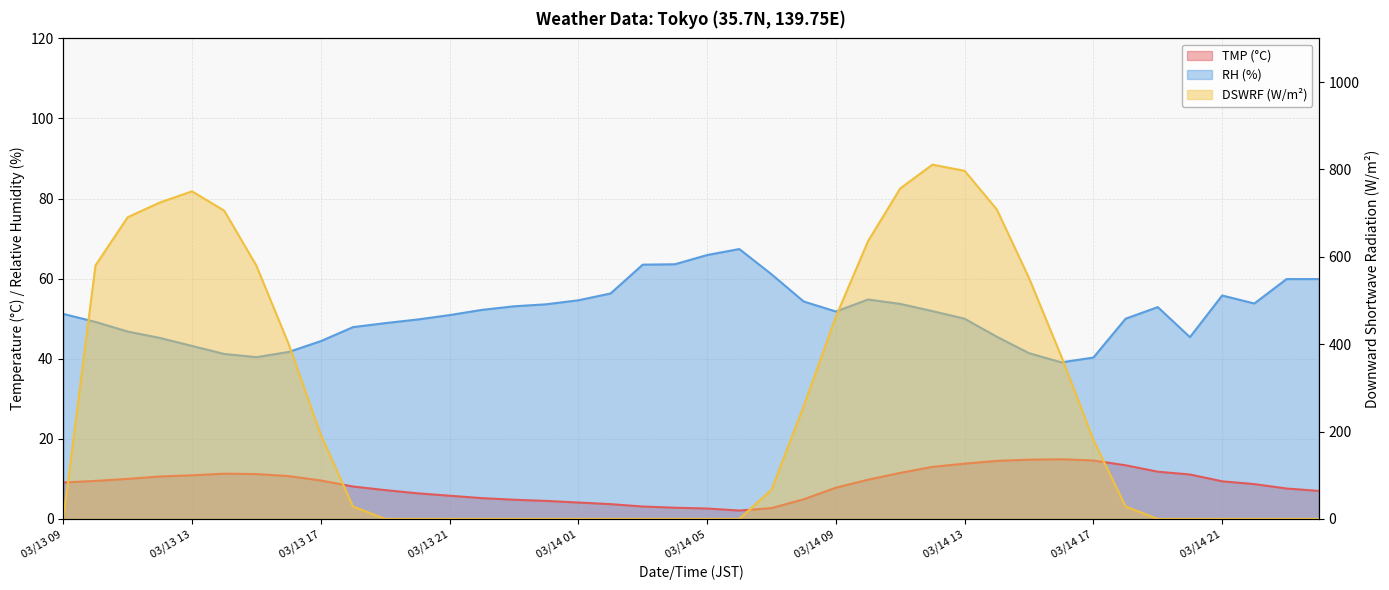

Which series has the largest total across all categories?

DSWRF